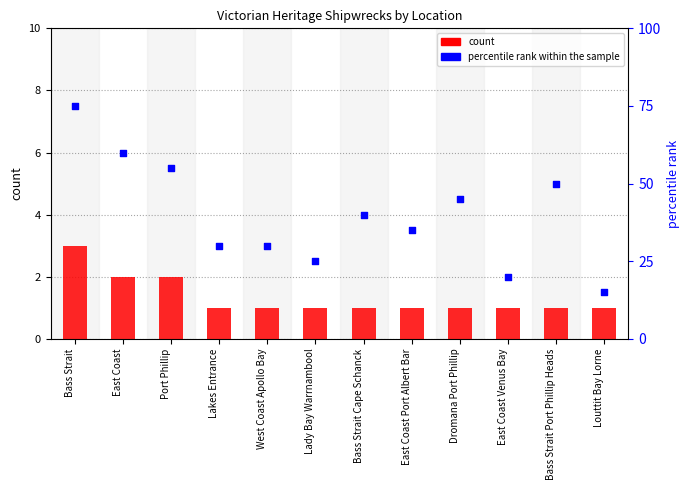

Which series contains the highest Y value?

percentile rank within the sample